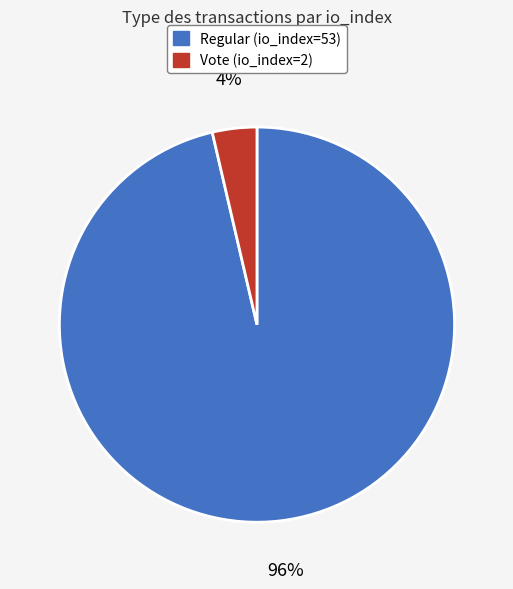

Is the sum of Regular (io_index=53) and Vote (io_index=2) greater than half?

Yes